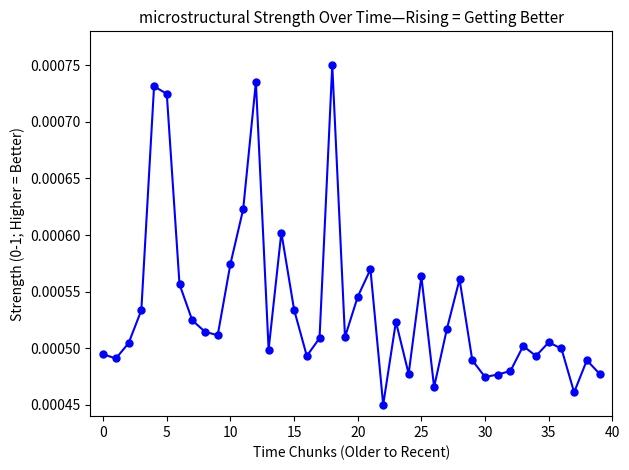

How many values are between 0 and 1?

40